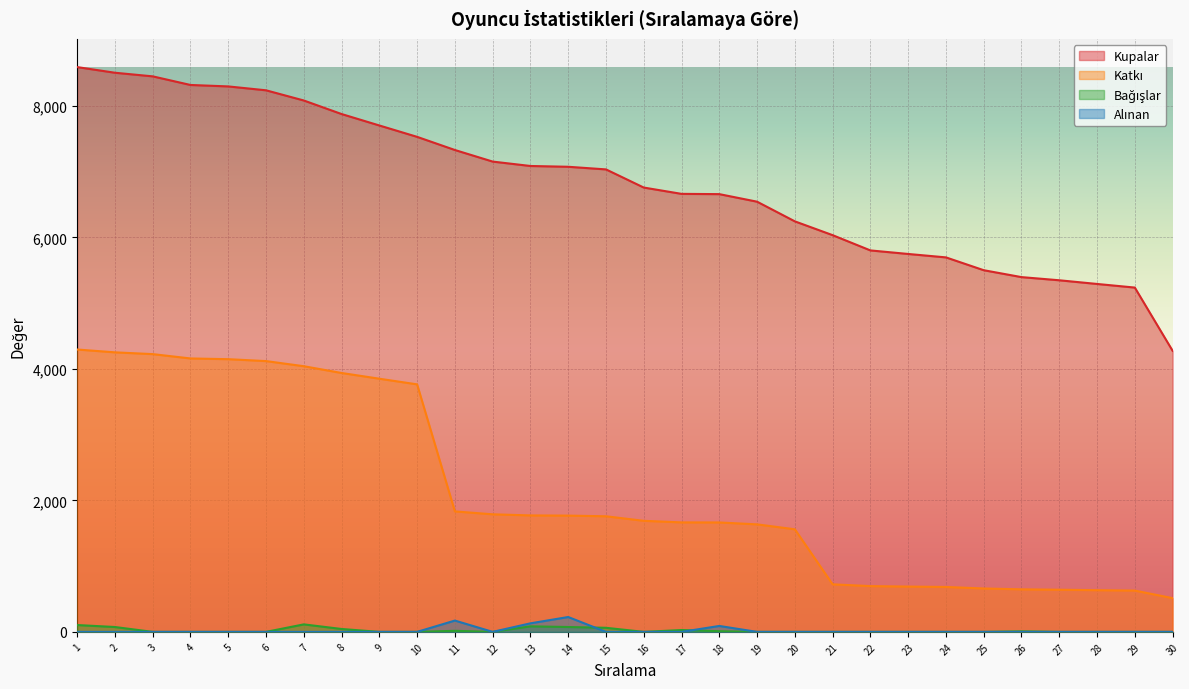

How many categories are shown in the chart?

30